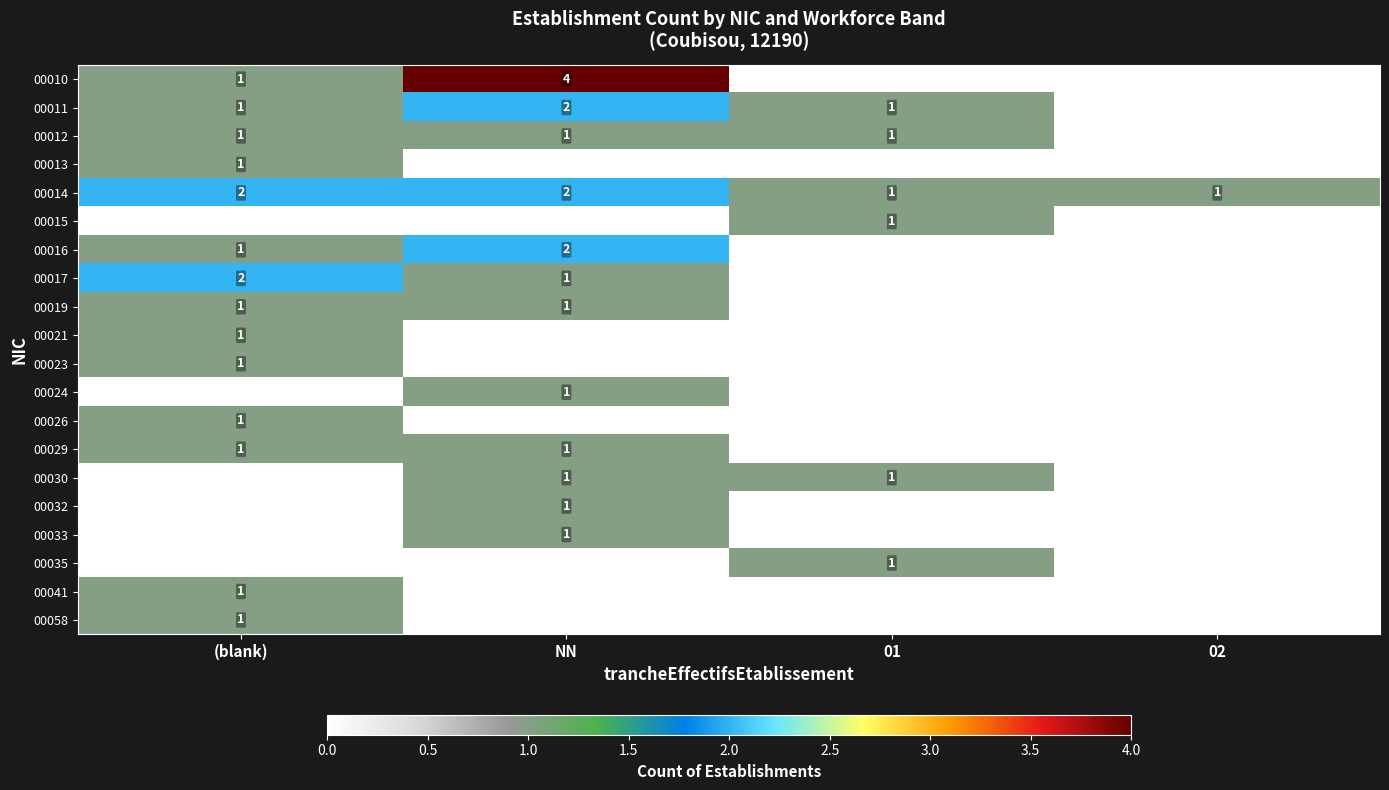

What is the total value across all series at 01?

6